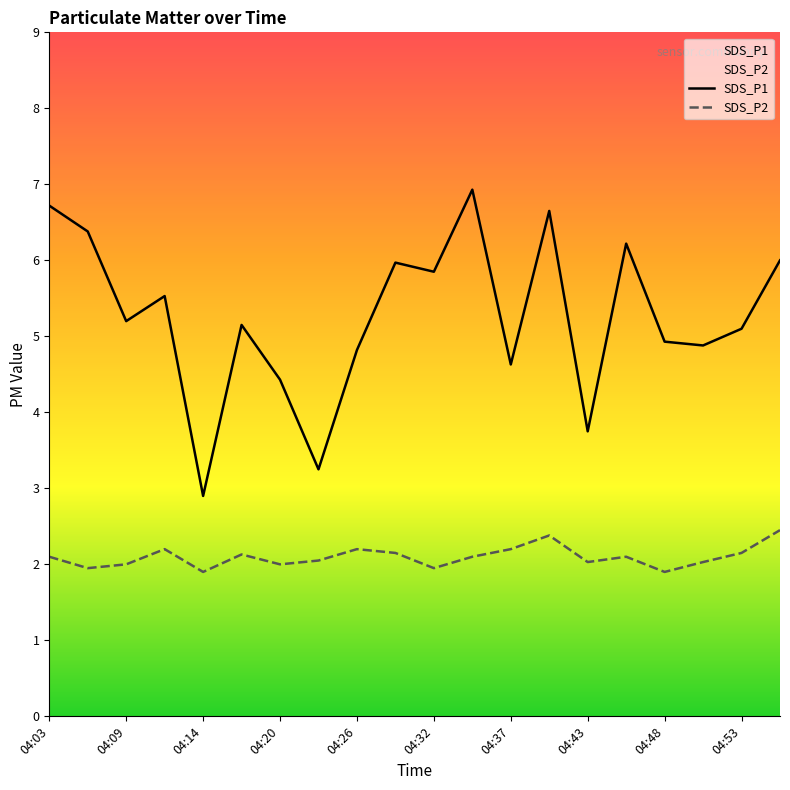

True or false: SDS_P1 has a value of 4.6 at 04:37.

True